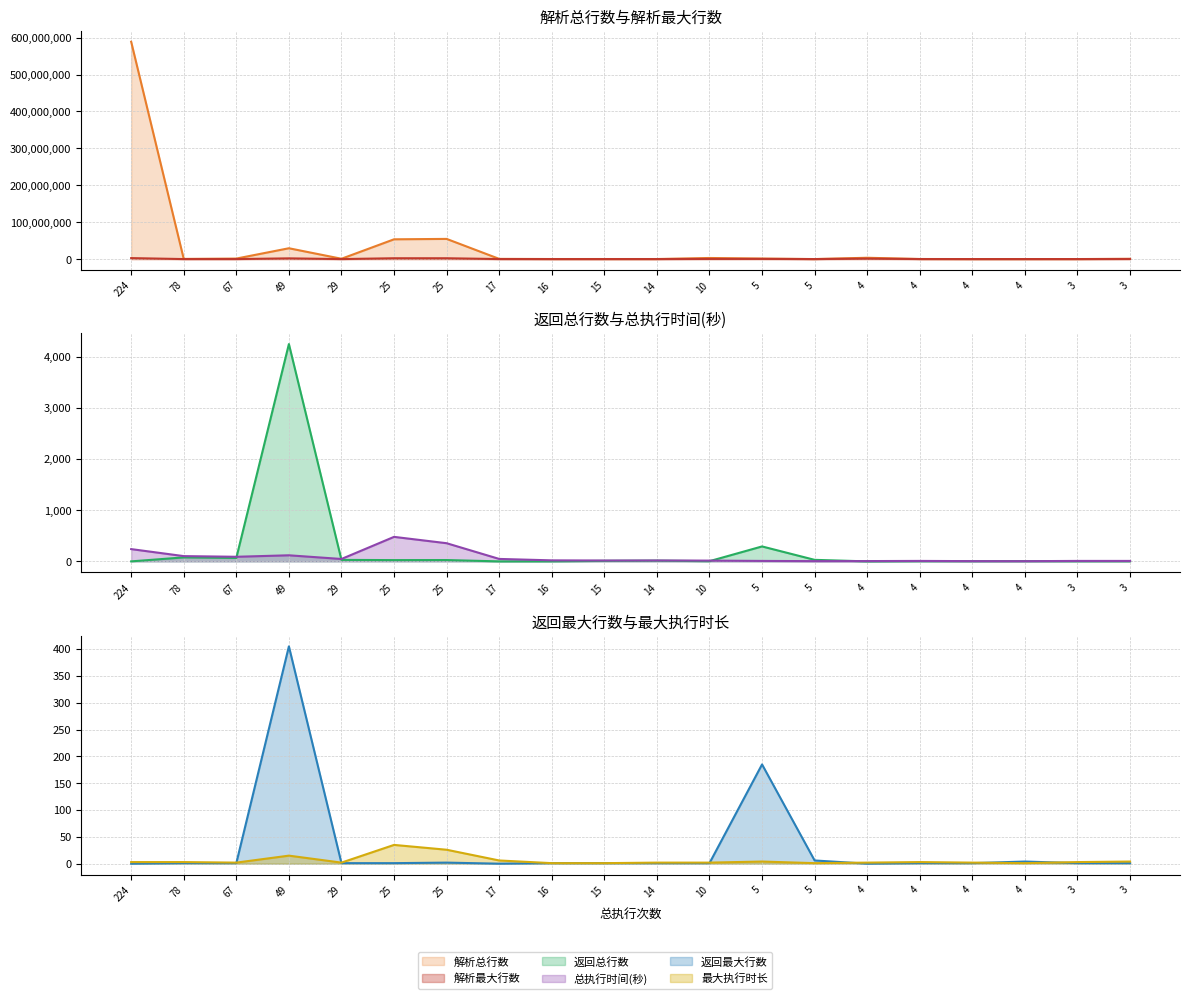

The value of 解析最大行数 at 17 is 77310. True or false?

True